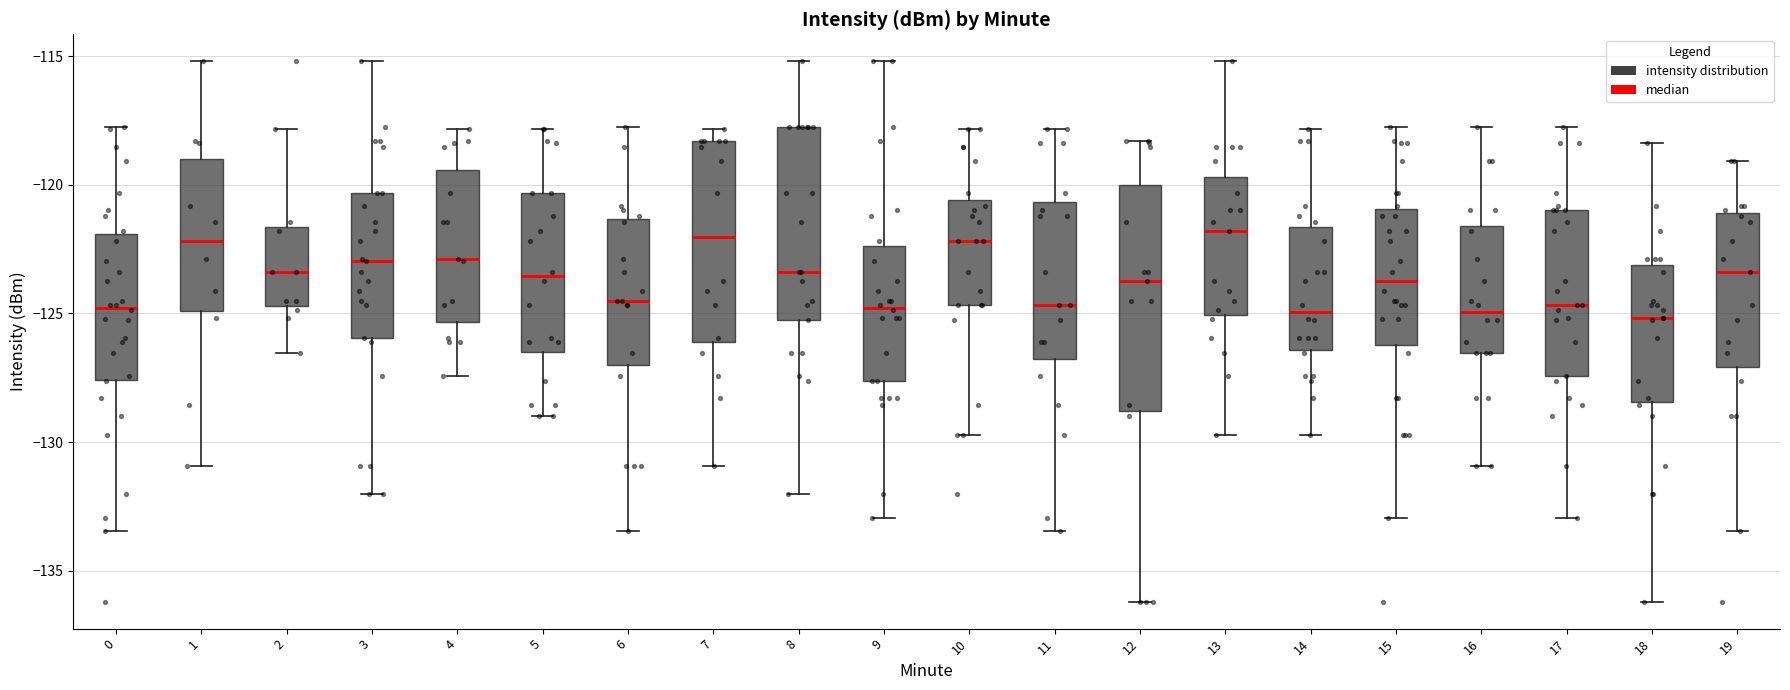

Reading left to right, transcribe this box plot: for each box, give where its median line is, the range the box spans, and where its two whiskers end, as read against the y-axis. The values are not printed on the chart, so give them approximately, as read against the axis.

0: median -125.0, box -127.5 to -122.0, whiskers -133.5 to -118.0
1: median -122.0, box -125.0 to -119.0, whiskers -131.0 to -115.0
2: median -123.5, box -124.5 to -121.5, whiskers -126.5 to -118.0
3: median -123.0, box -126.0 to -120.5, whiskers -132.0 to -115.0
4: median -123.0, box -125.5 to -119.5, whiskers -127.5 to -118.0
5: median -123.5, box -126.5 to -120.5, whiskers -129.0 to -118.0
6: median -124.5, box -127.0 to -121.5, whiskers -133.5 to -118.0
7: median -122.0, box -126.0 to -118.5, whiskers -131.0 to -118.0
8: median -123.5, box -125.0 to -118.0, whiskers -132.0 to -115.0
9: median -125.0, box -127.5 to -122.5, whiskers -133.0 to -115.0
10: median -122.0, box -124.5 to -120.5, whiskers -129.5 to -118.0
11: median -124.5, box -127.0 to -120.5, whiskers -133.5 to -118.0
12: median -123.5, box -129.0 to -120.0, whiskers -136.0 to -118.5
13: median -122.0, box -125.0 to -119.5, whiskers -129.5 to -115.0
14: median -125.0, box -126.5 to -121.5, whiskers -129.5 to -118.0
15: median -124.0, box -126.0 to -121.0, whiskers -133.0 to -118.0
16: median -125.0, box -126.5 to -121.5, whiskers -131.0 to -118.0
17: median -124.5, box -127.5 to -121.0, whiskers -133.0 to -118.0
18: median -125.0, box -128.5 to -123.0, whiskers -136.0 to -118.5
19: median -123.5, box -127.0 to -121.0, whiskers -133.5 to -119.0